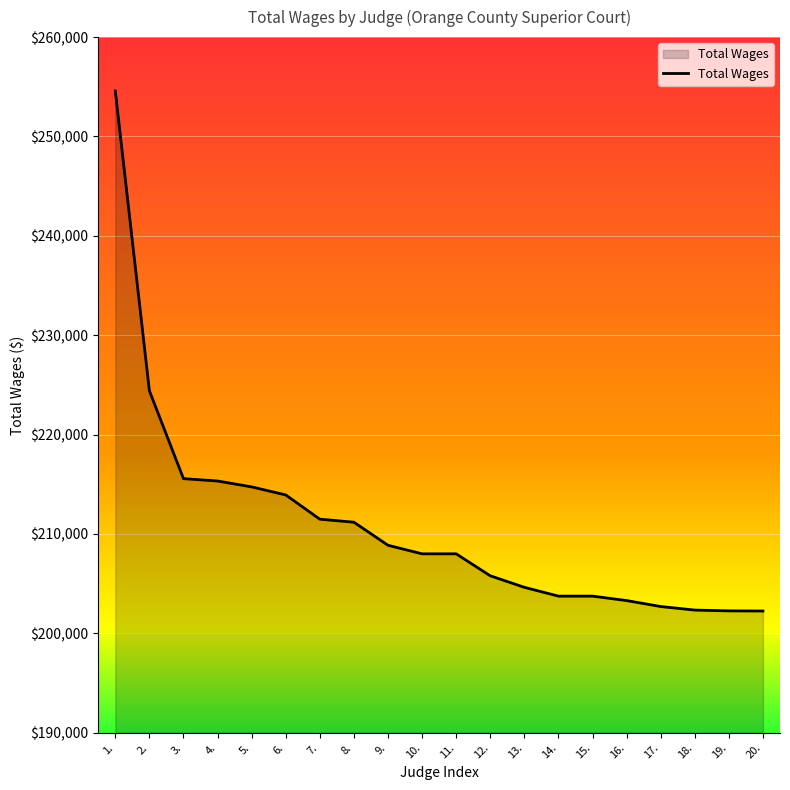

What position from the left is 10.?

10